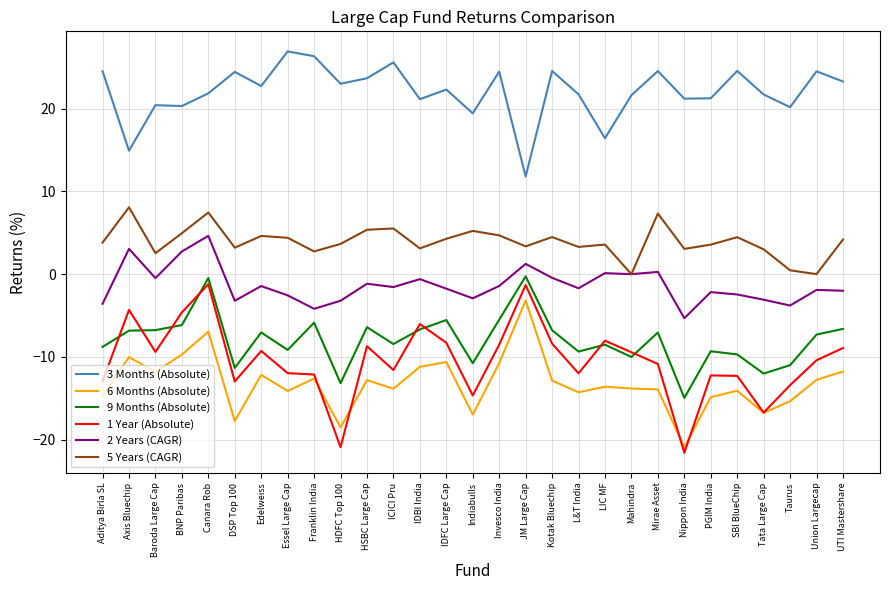

True or false: 5 Years (CAGR) and 3 Months (Absolute) intersect in this chart.

False